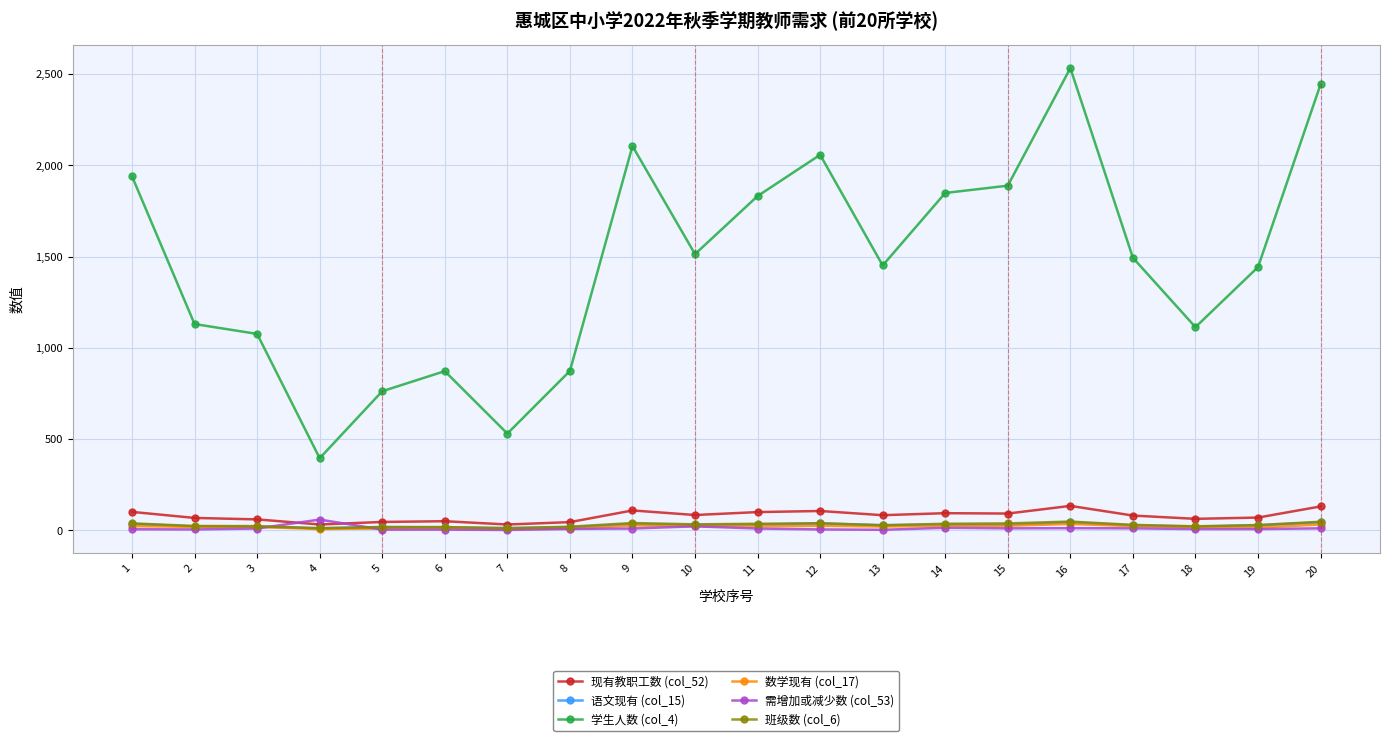

How many values in the 学生人数 (col_4) series are below 1493?

10